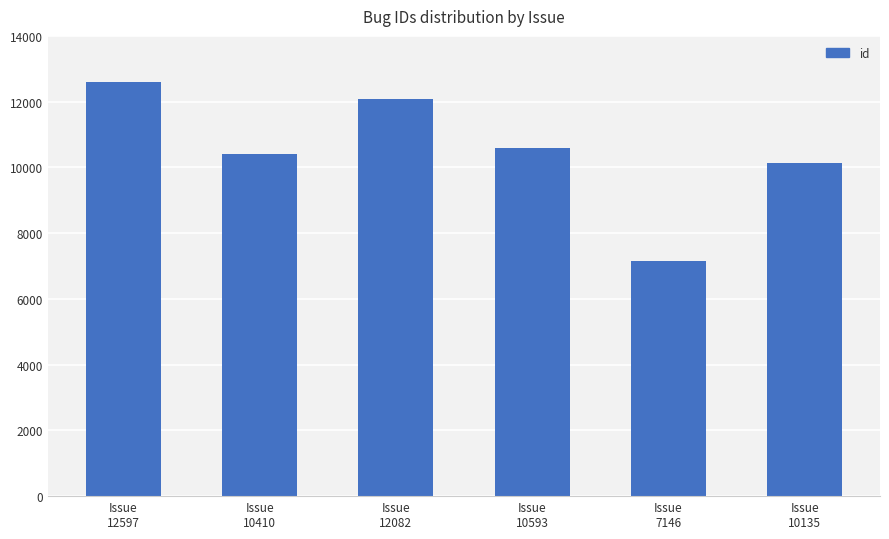

Count the number of data series in this chart.

1